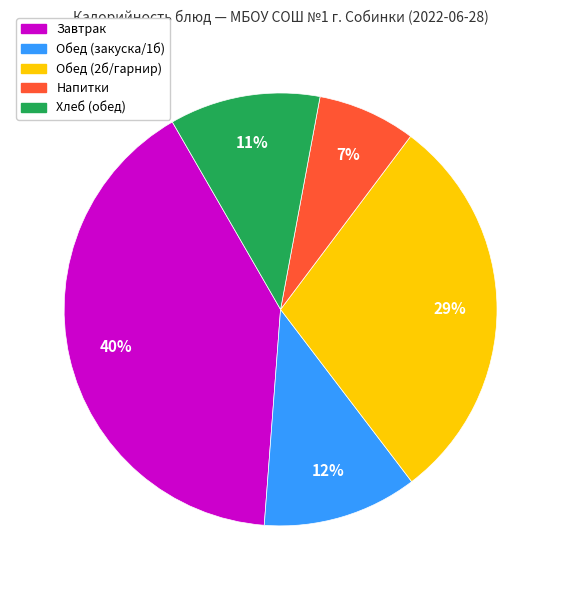

What is the ratio of the value at Хлеб (обед) to the value at Обед (2б/гарнир)?

0.4